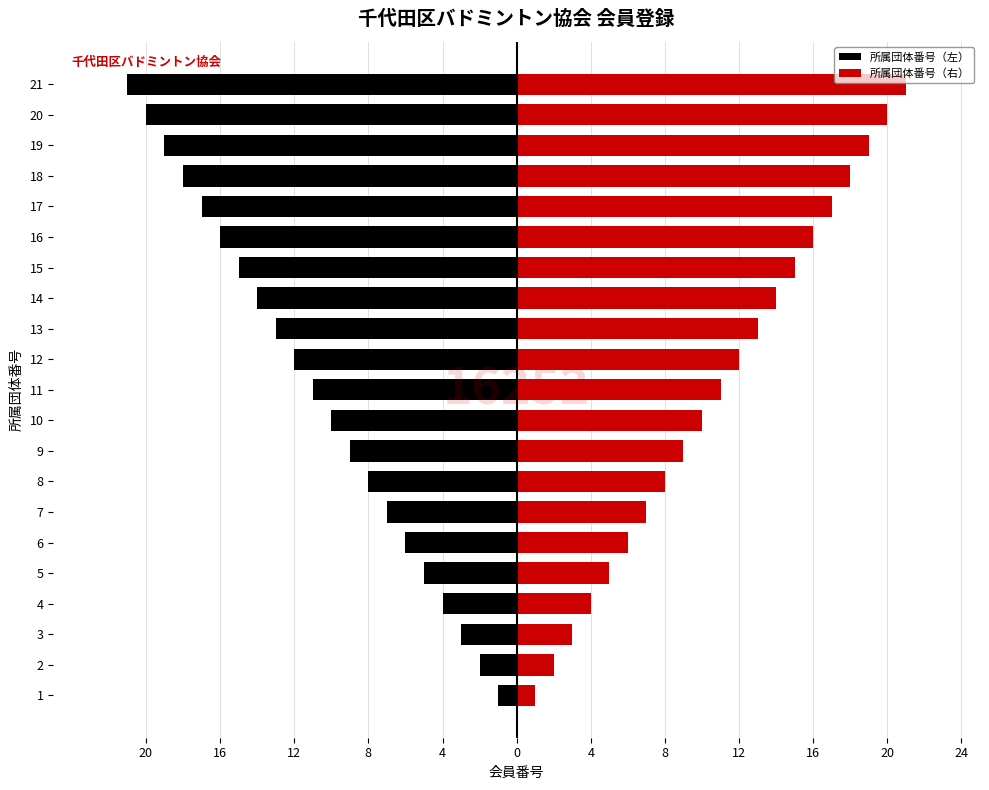

Which series has the largest total across all categories?

所属団体番号（右）